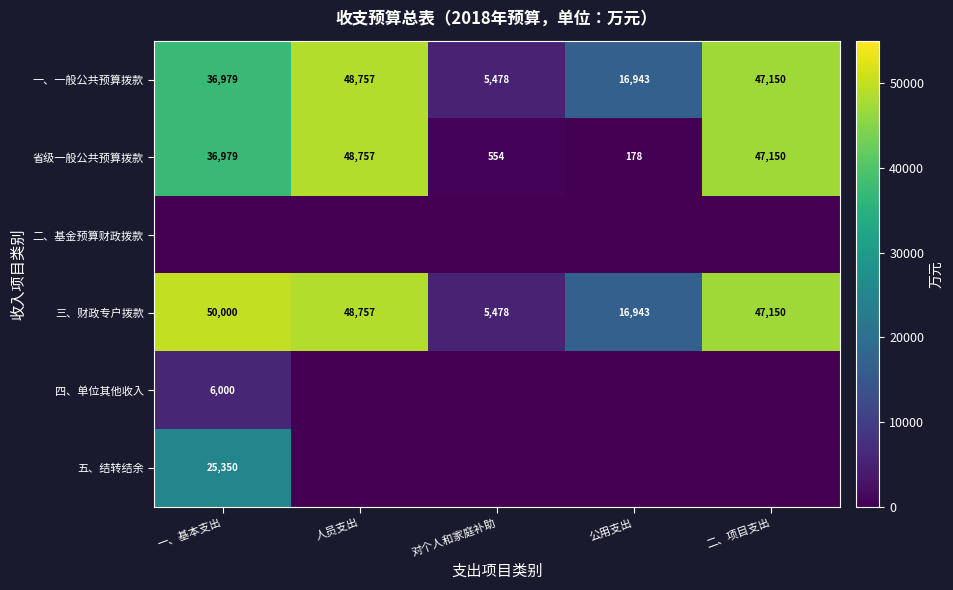

What is the spread (max minus min) of values at 二、项目支出?

47150.0